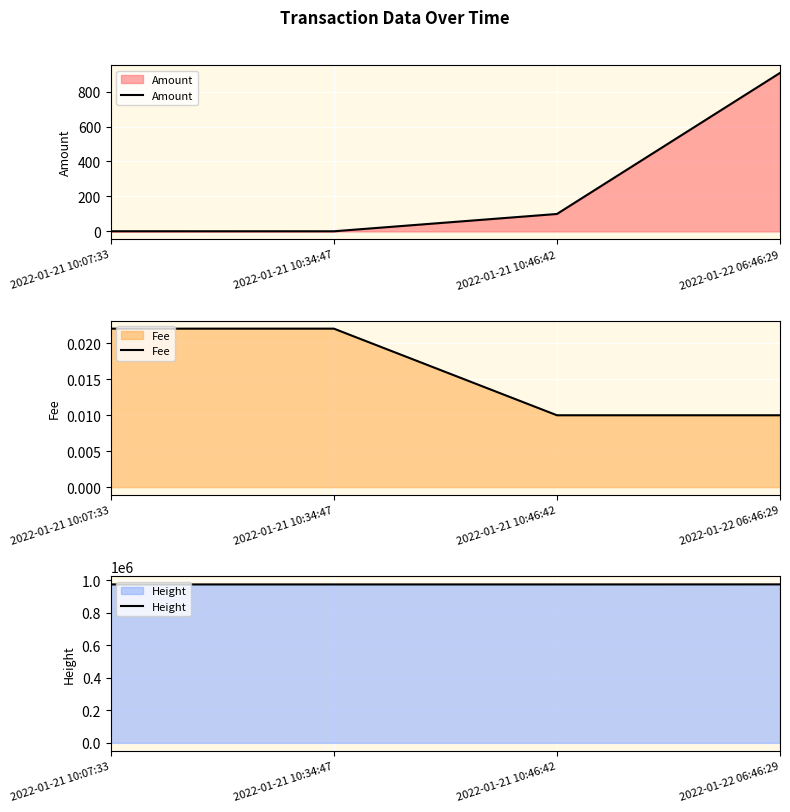

What is the difference between the Height values at 2022-01-21 10:07:33 and 2022-01-22 06:46:29?

307